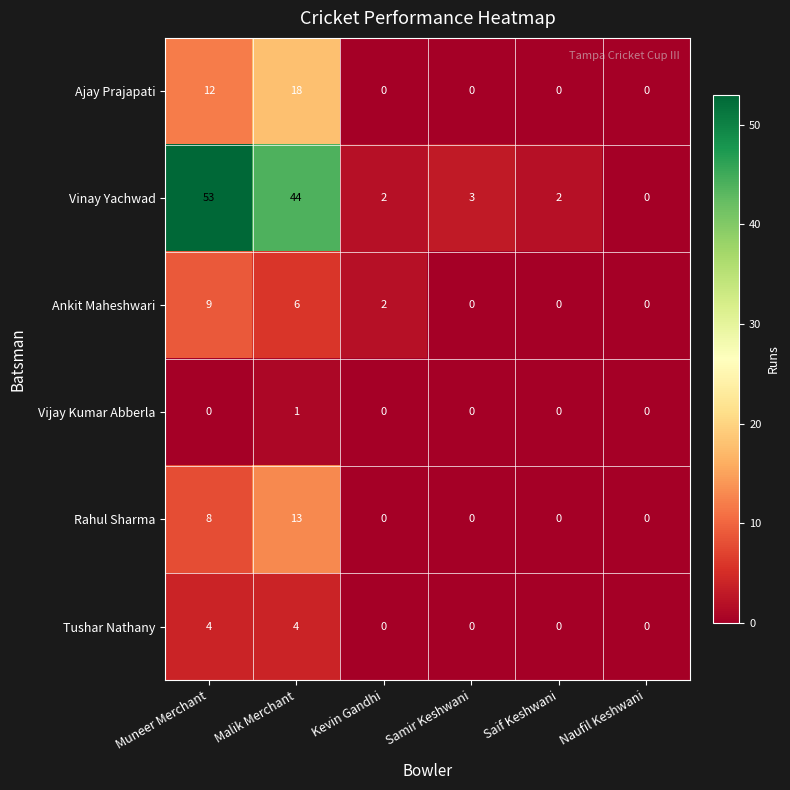

How many Vijay Kumar Abberla values are between 0 and 1?

6